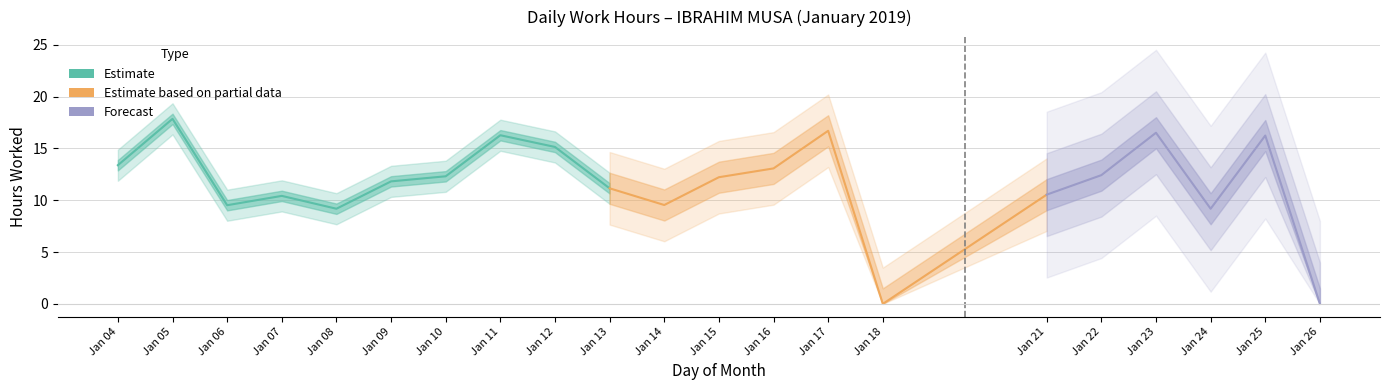

The chart shows a value of 7.7 at 25. True or false?

False